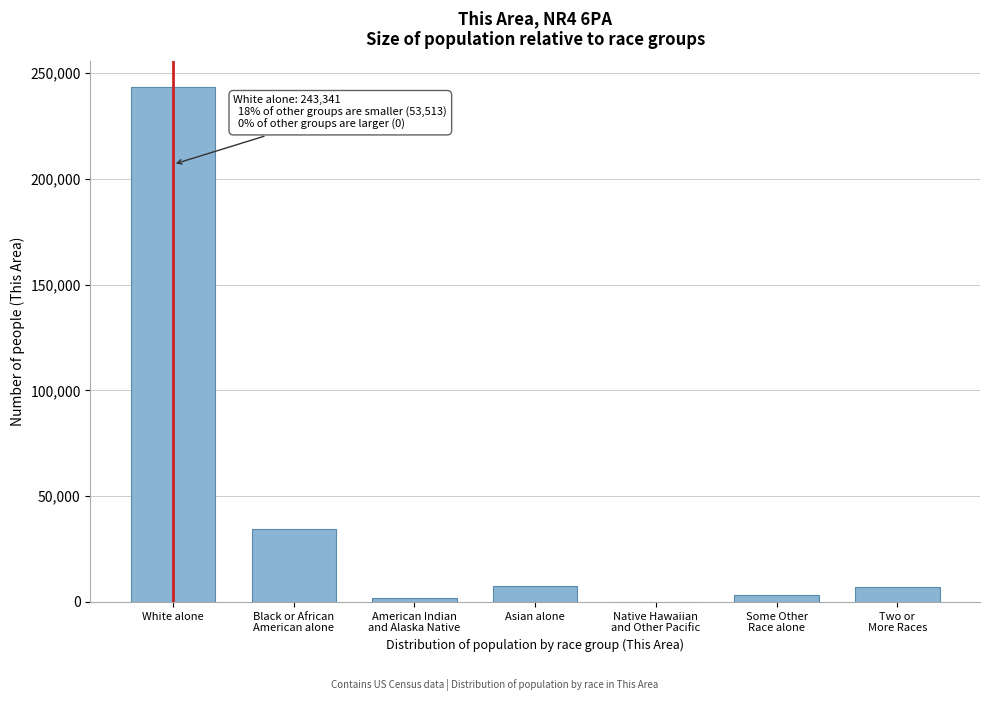

True or false: the data shows 243341 at White alone.

True